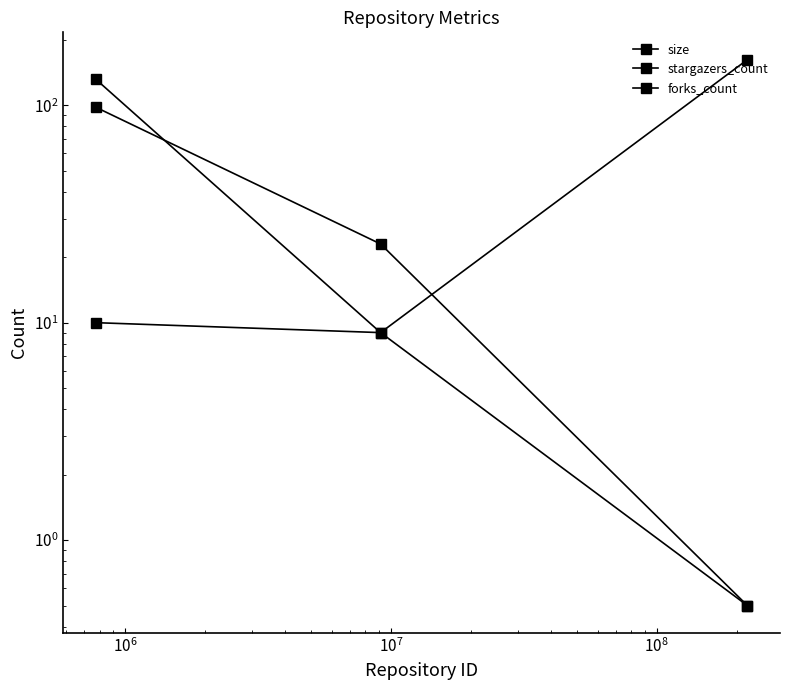

How many data points in stargazers_count are less than 23?

1